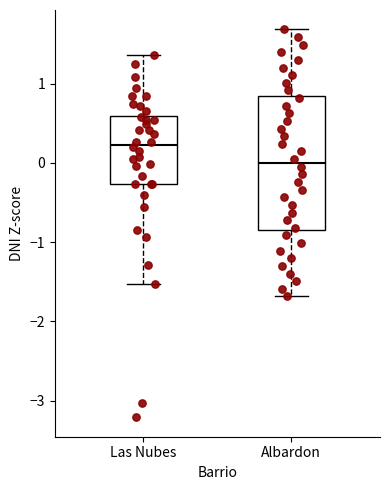

Where is the lower edge of the box for Las Nubes on the y-axis? The values are not printed on the chart, so give them approximately, as read against the axis.

-0.3